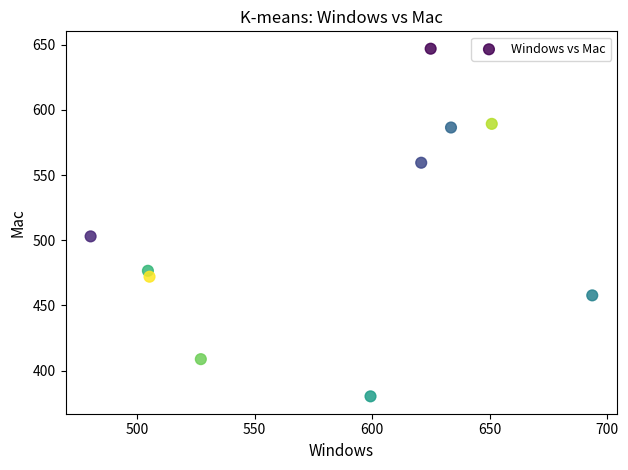

What is the average Y value?

508.1